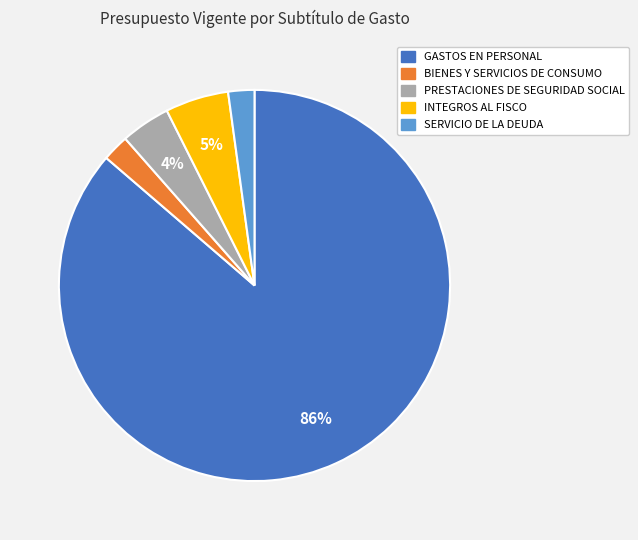

To the nearest percent, what is the combined percentage of GASTOS EN PERSONAL and BIENES Y SERVICIOS DE CONSUMO?

89%